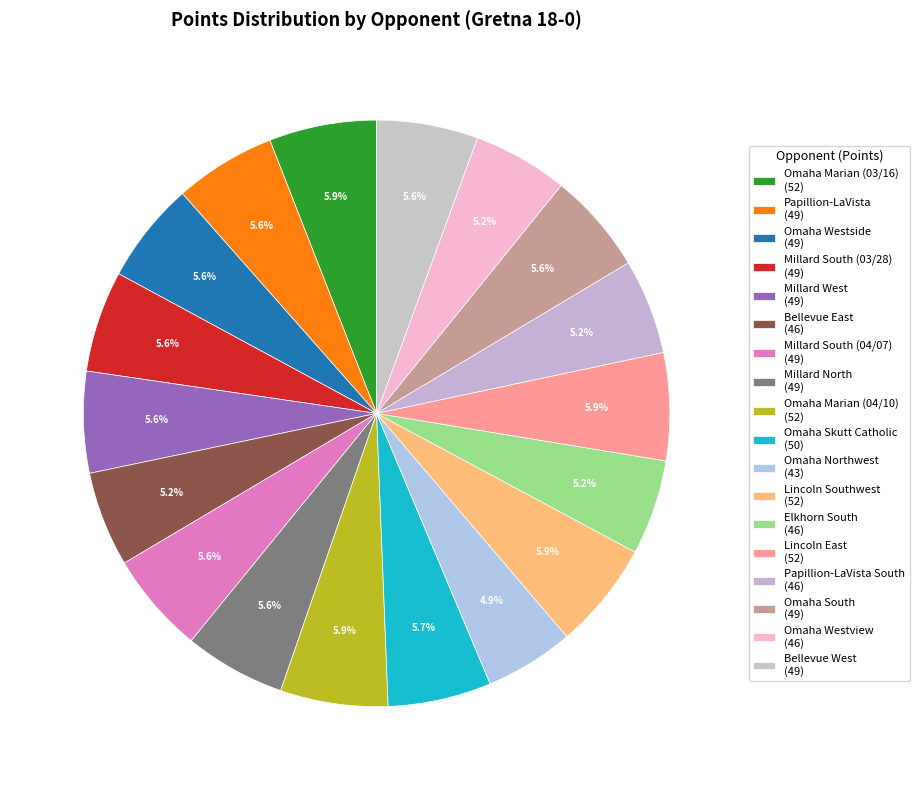

How many slices are in this pie chart?

18